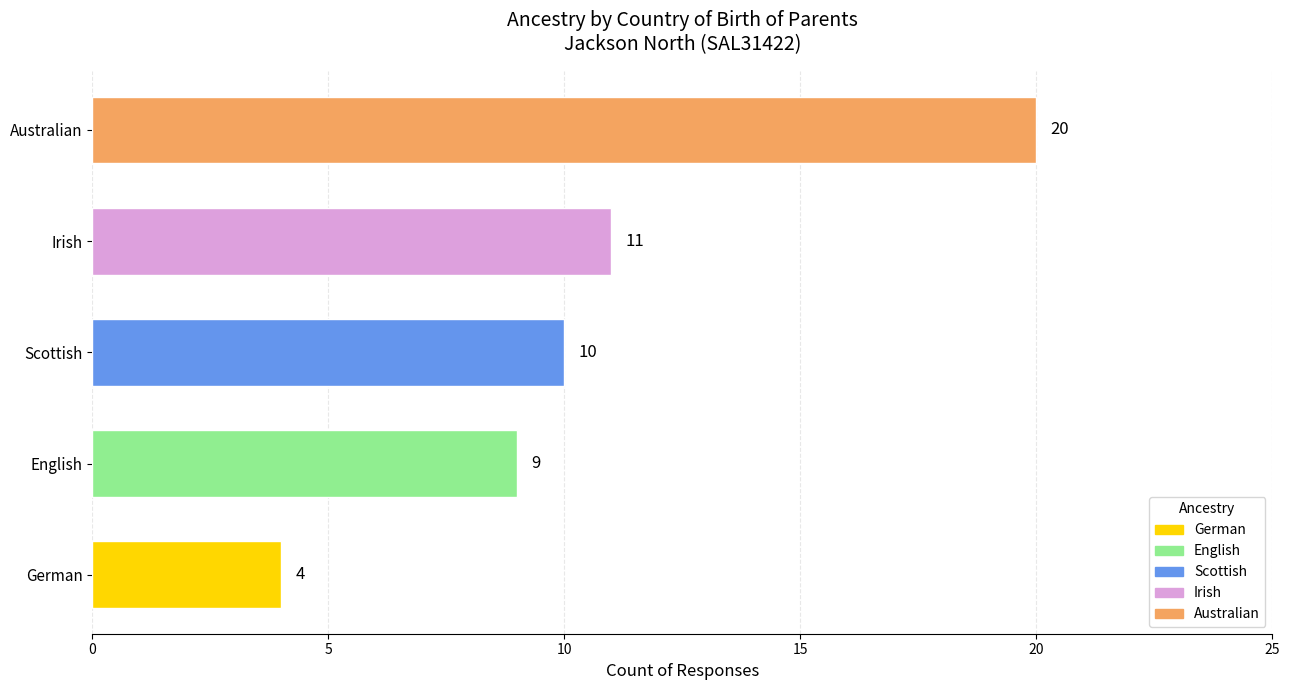

What is the difference between the maximum and minimum values?

16